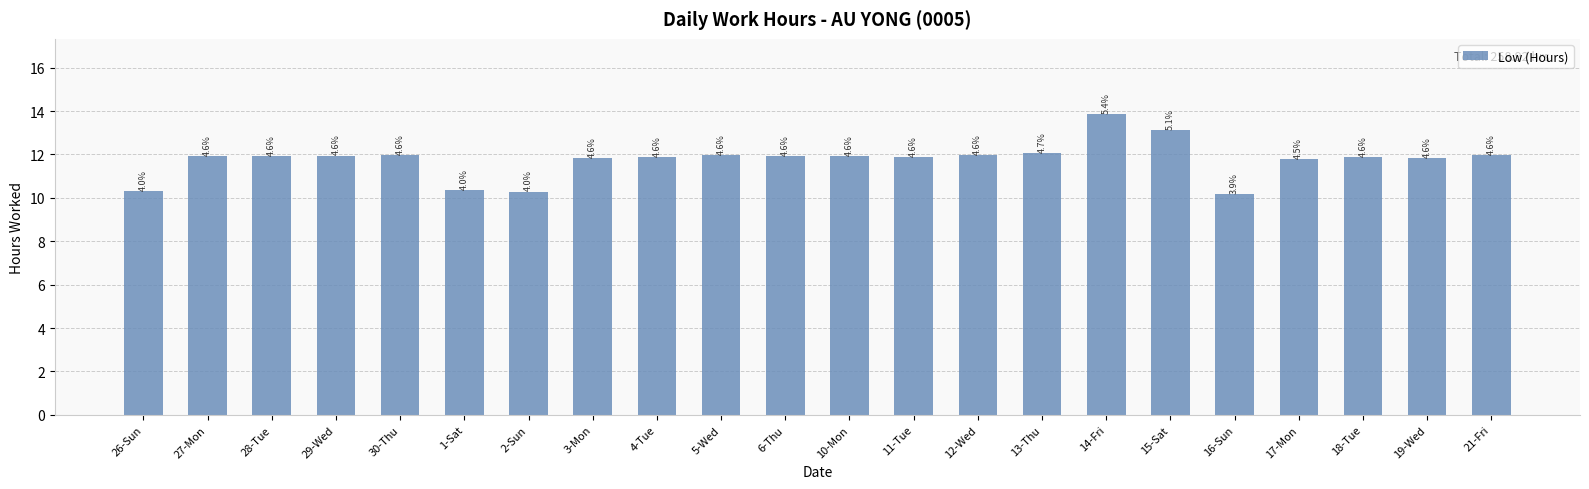

How many bars are there in total?

22